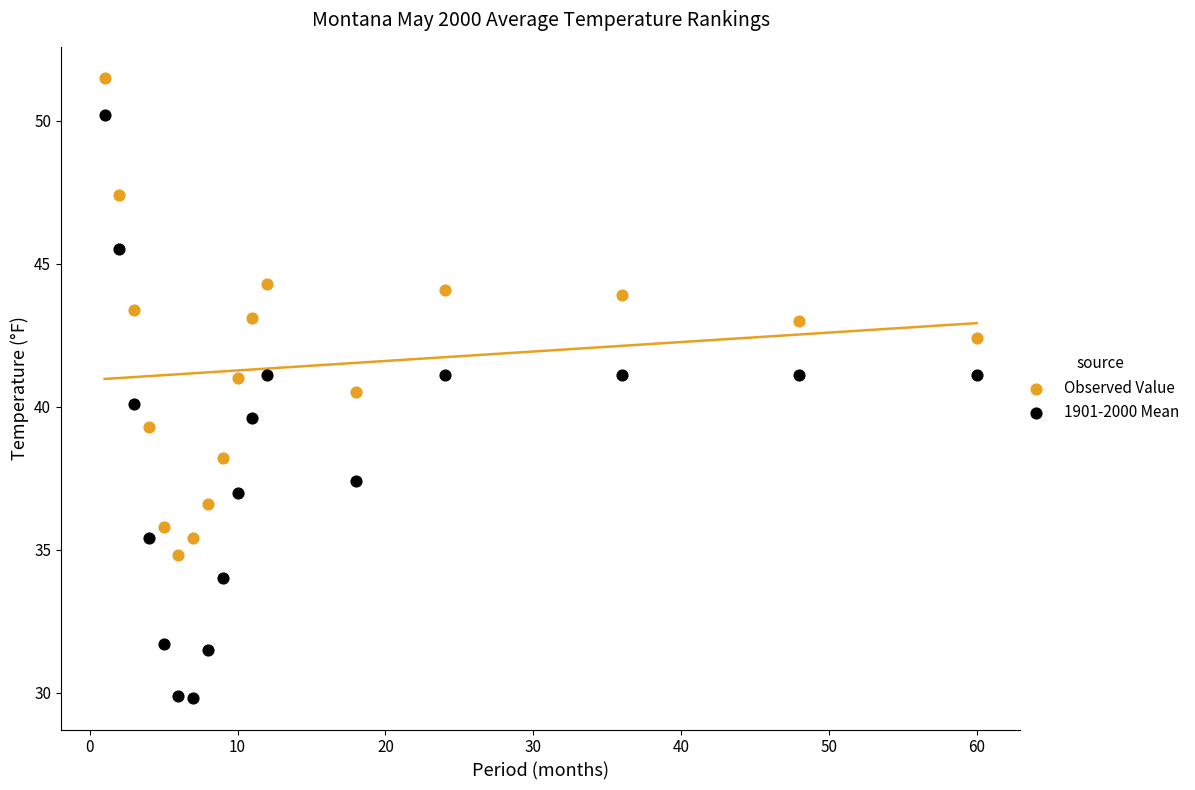

Which series has the largest Y range (max minus min)?

1901-2000 Mean